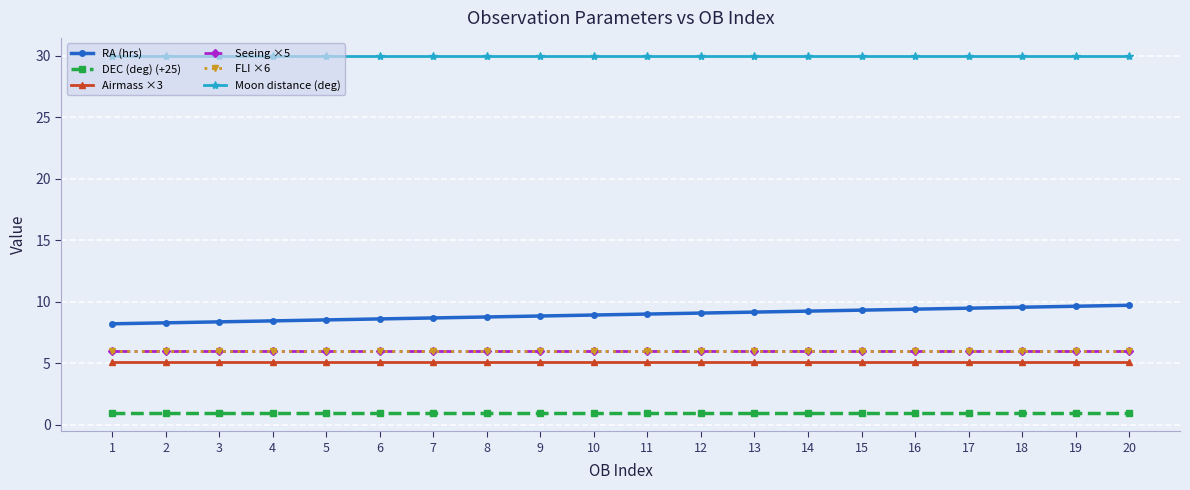

What are all the series names shown in the legend?

RA (hrs), DEC (deg) (+25), Airmass ×3, Seeing ×5, FLI ×6, Moon distance (deg)